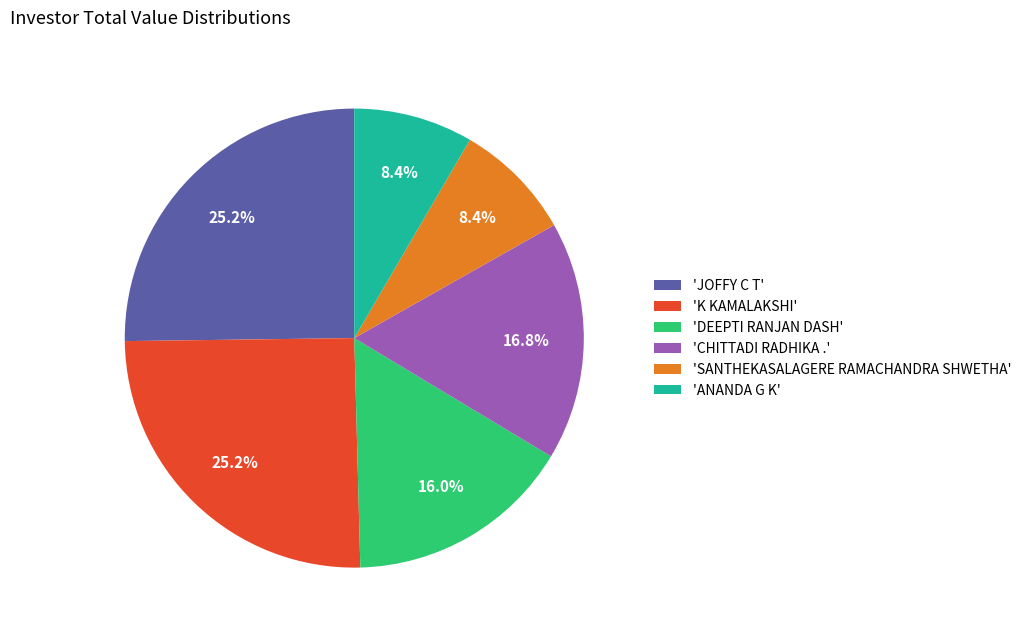

Which has a higher value, 'DEEPTI RANJAN DASH' or 'CHITTADI RADHIKA .'?

'CHITTADI RADHIKA .'